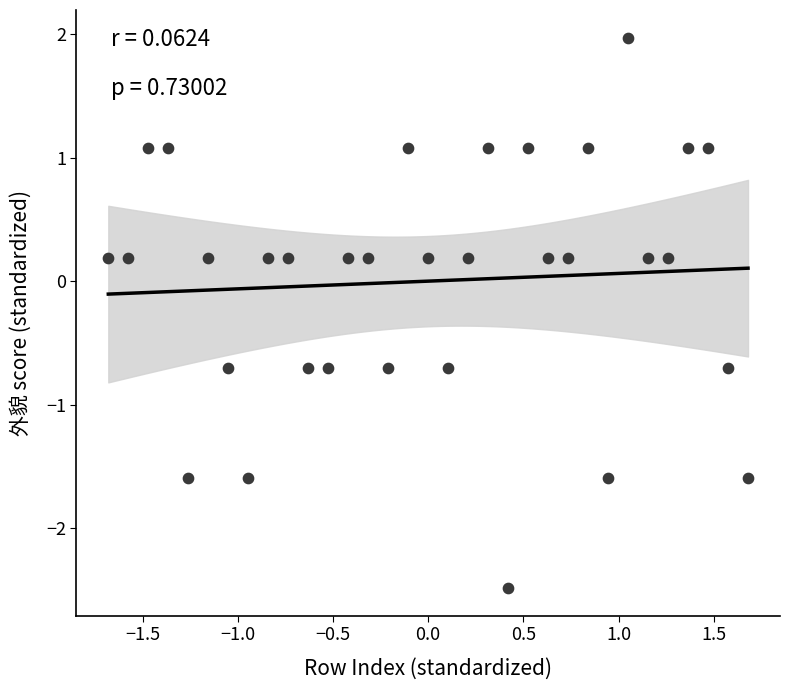

What is the range of Y values (max minus min)?

4.5